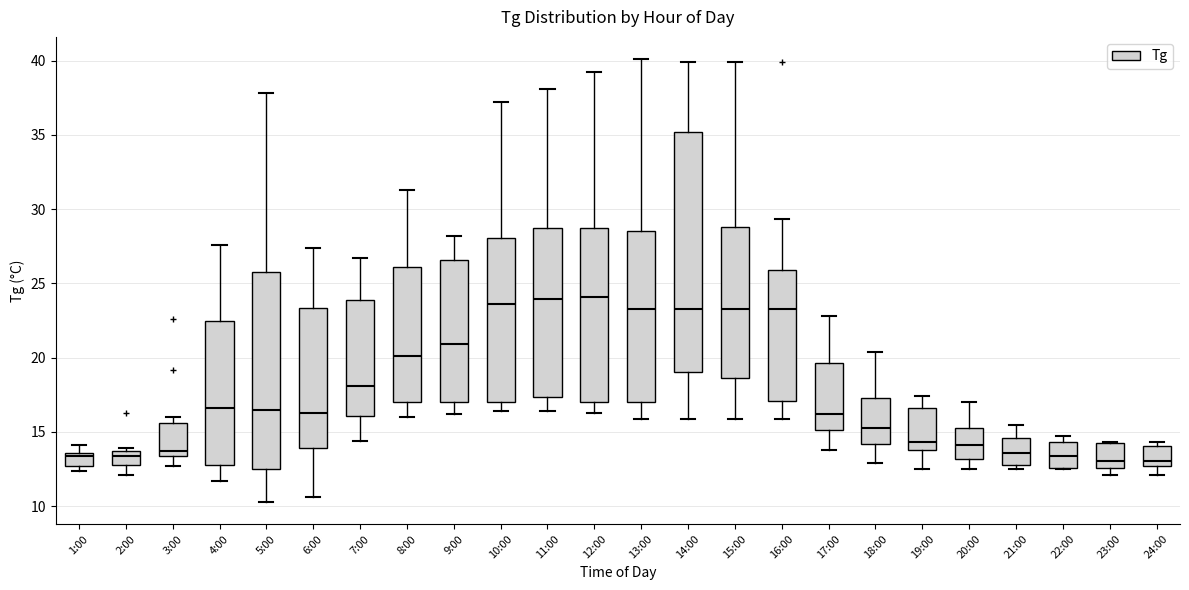

Comparing the boxes themselves (not the whiskers), which one is the tallest?

14:00